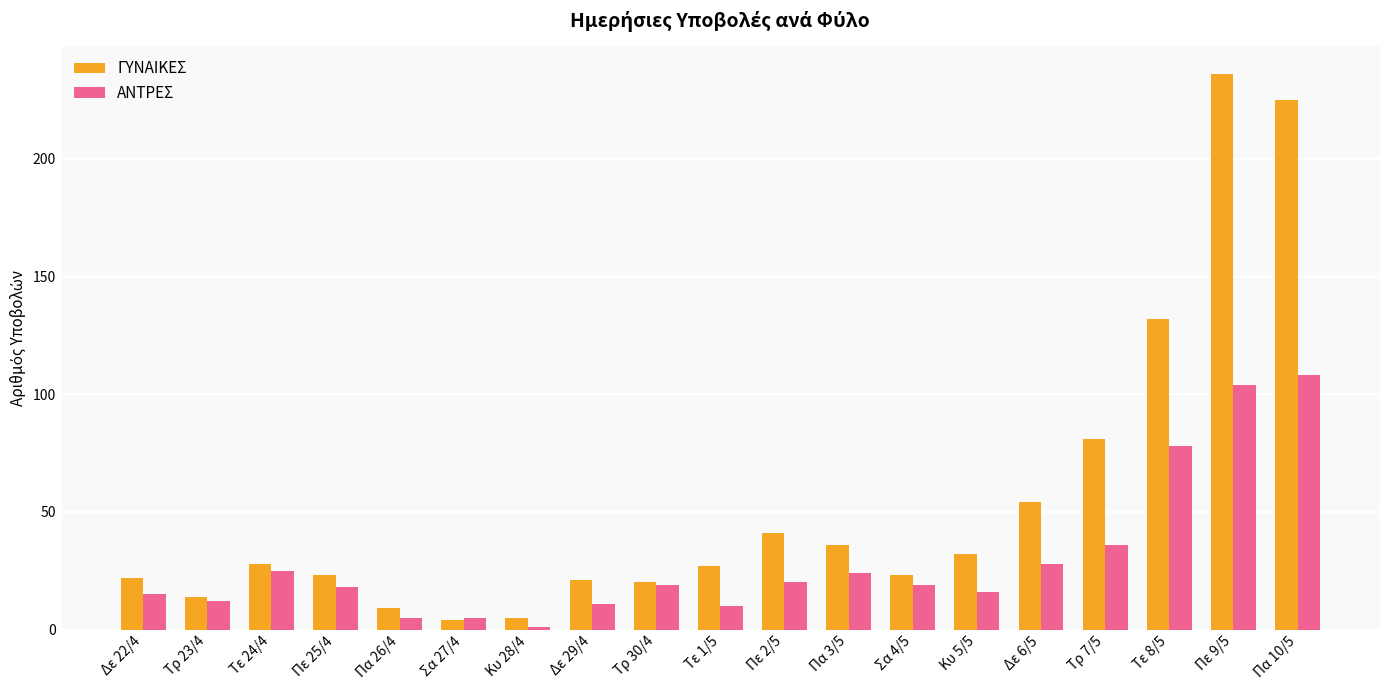

What is the difference between the highest and lowest values at Σα 4/5?

4